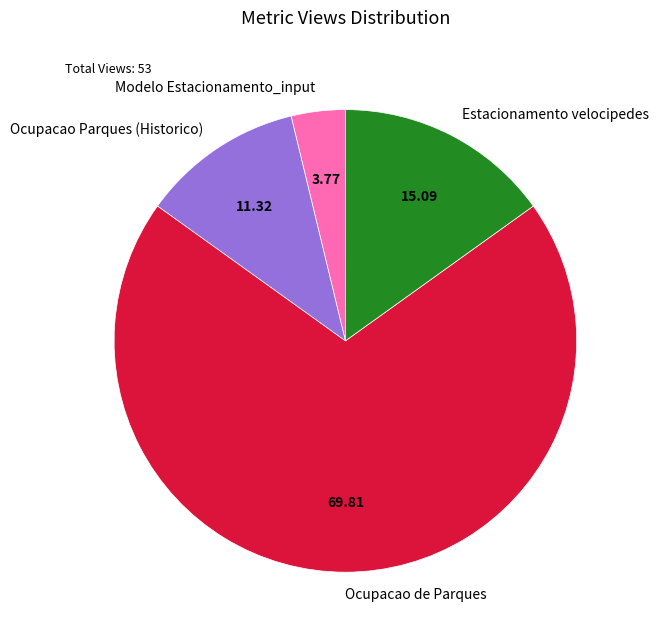

Which category accounts for the majority?

Ocupacao de Parques